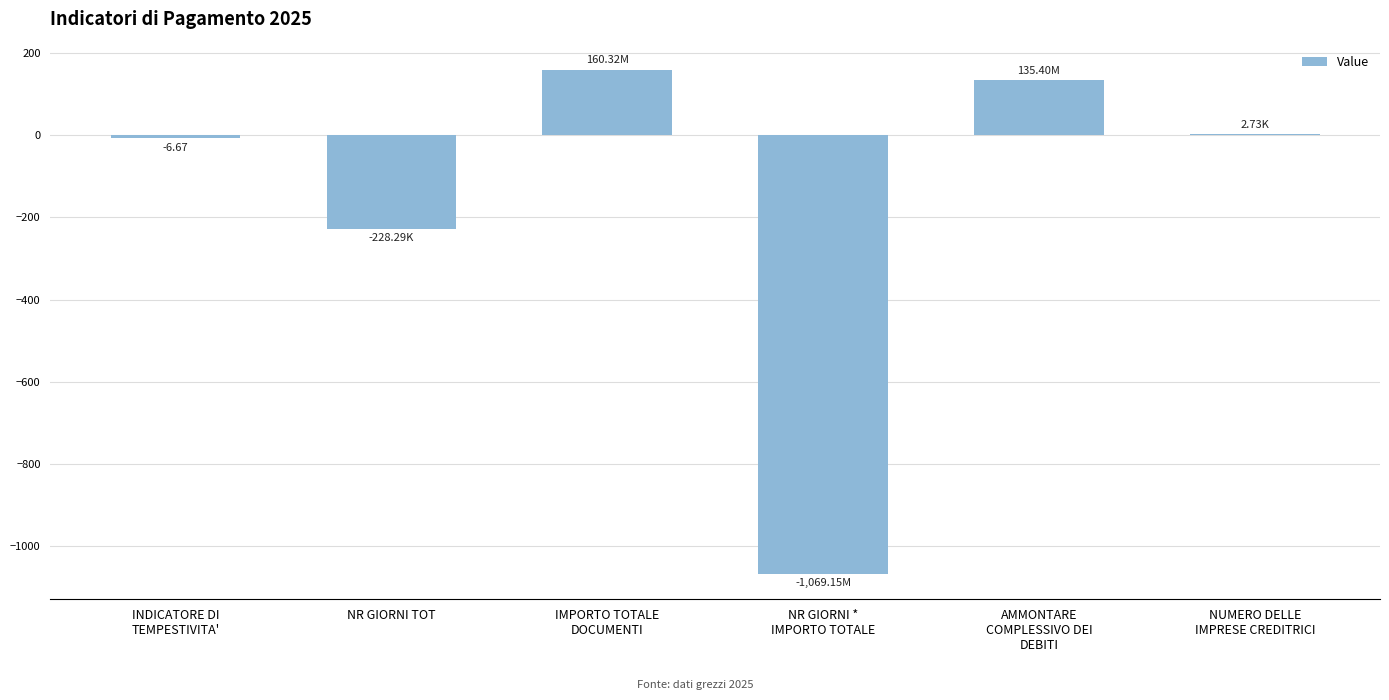

Count the number of data series in this chart.

1